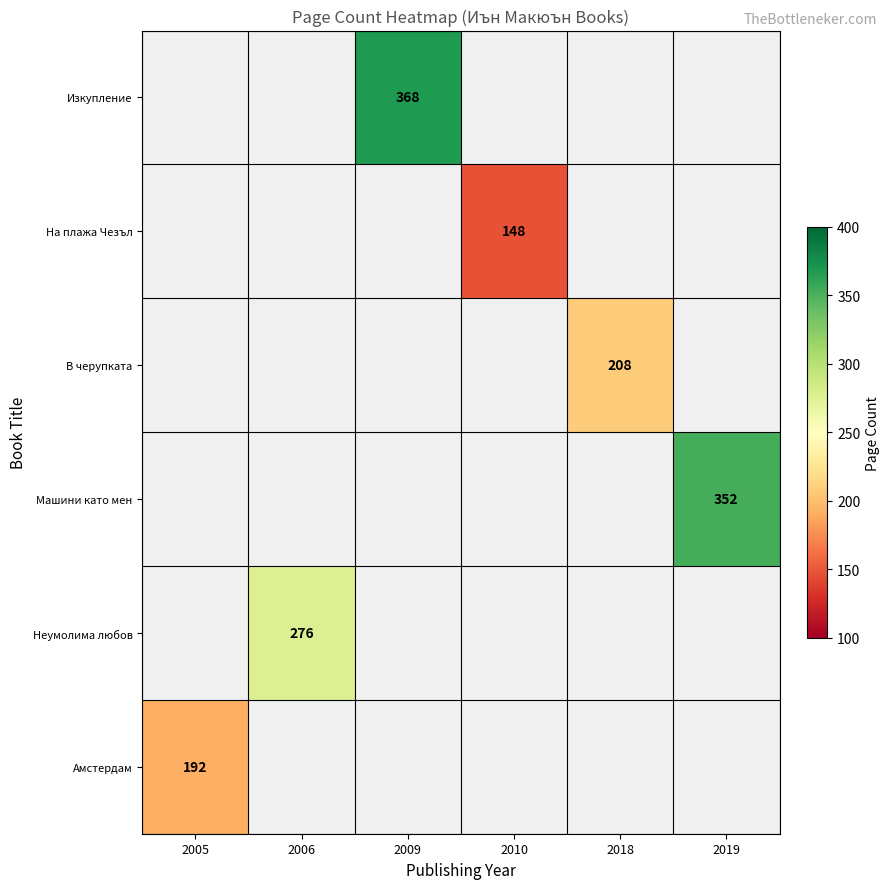

Is the value of В черупката at 2019 greater than the value of Амстердам at 2010?

No